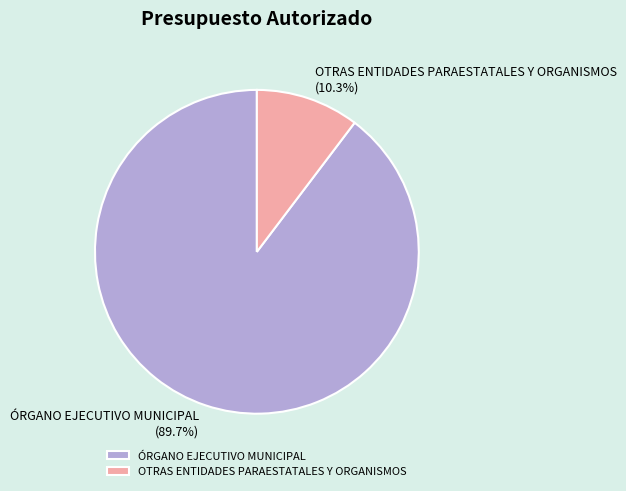

What is the smallest slice in the pie chart?

OTRAS ENTIDADES PARAESTATALES Y ORGANISMOS